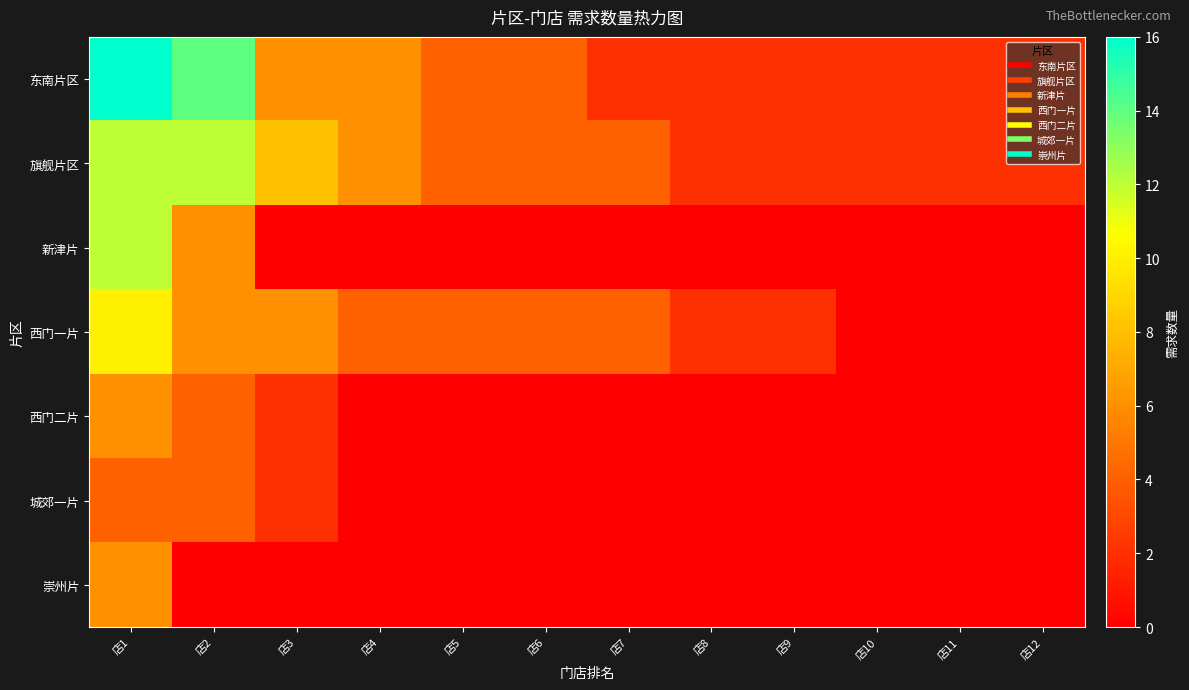

How many series are shown in this chart?

7